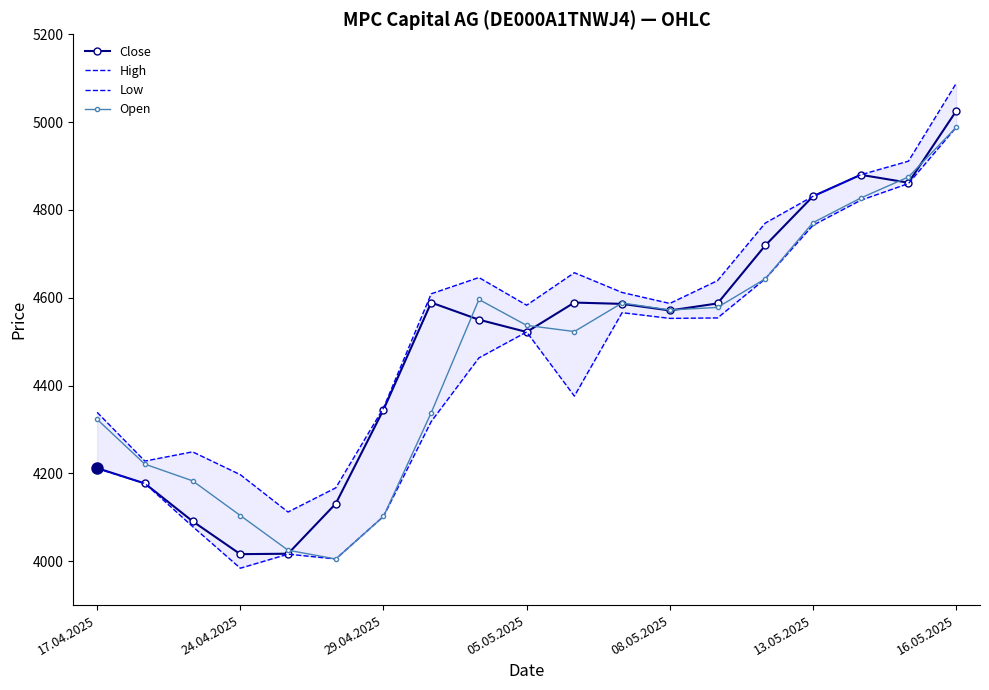

What is the difference between the maximum and minimum values in the Low series?

1004